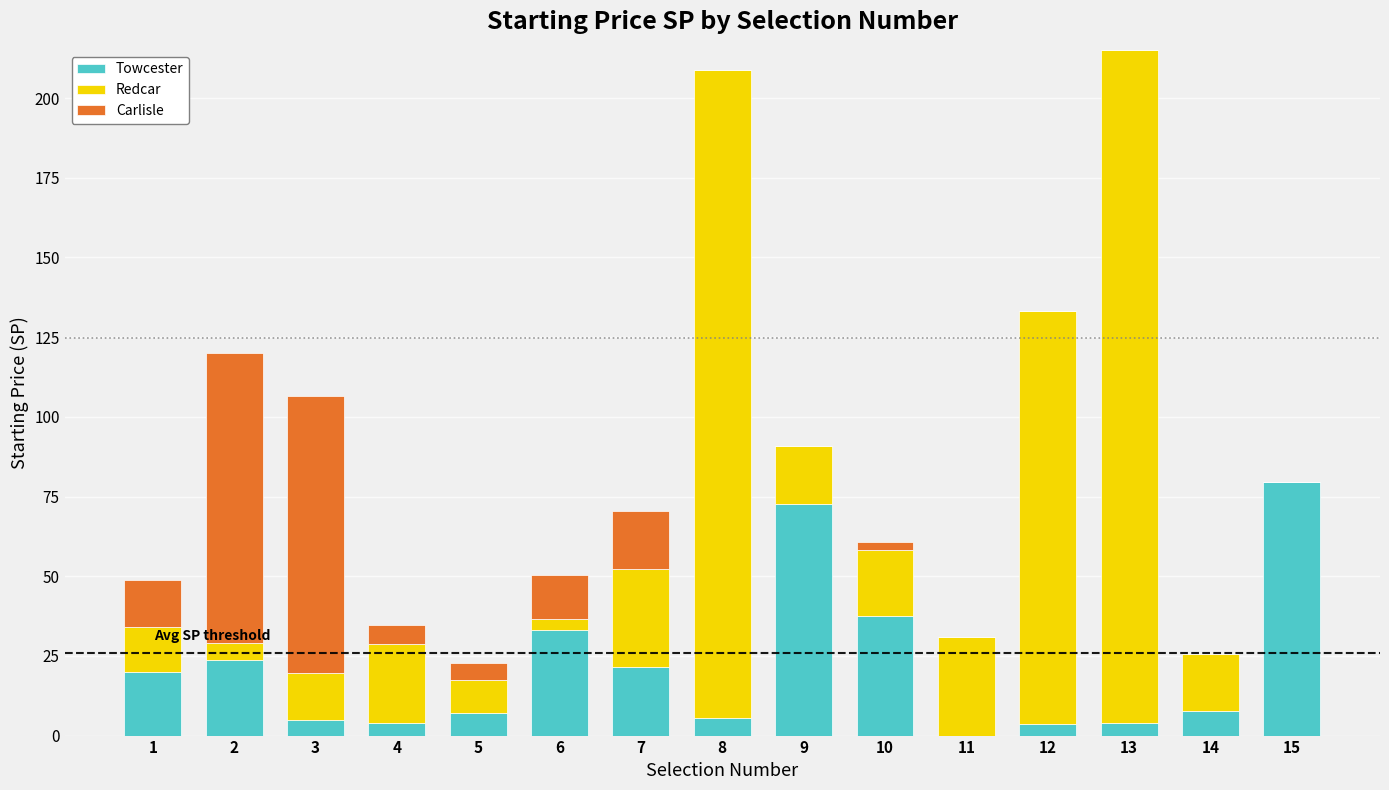

What is the total value across all series at 7?

70.4